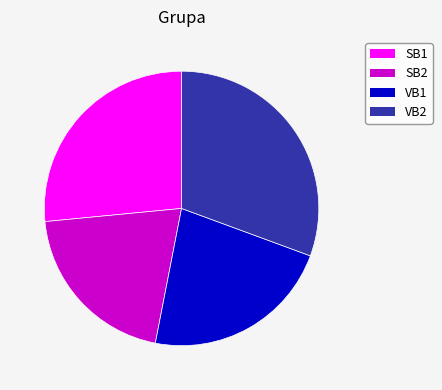

To the nearest percent, what is the combined percentage of SB2 and SB1?

47%